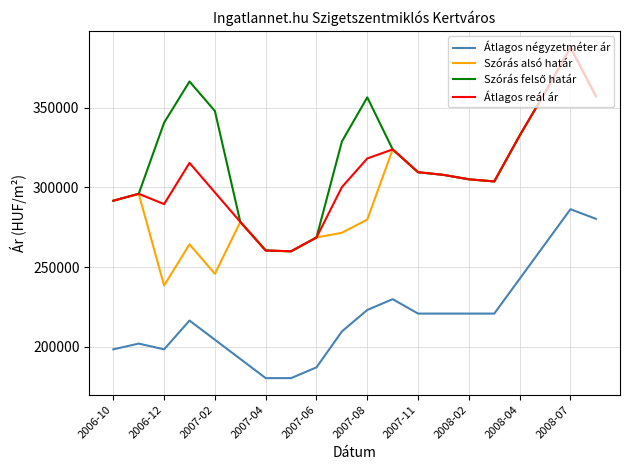

What is the maximum value shown in the chart?

387900